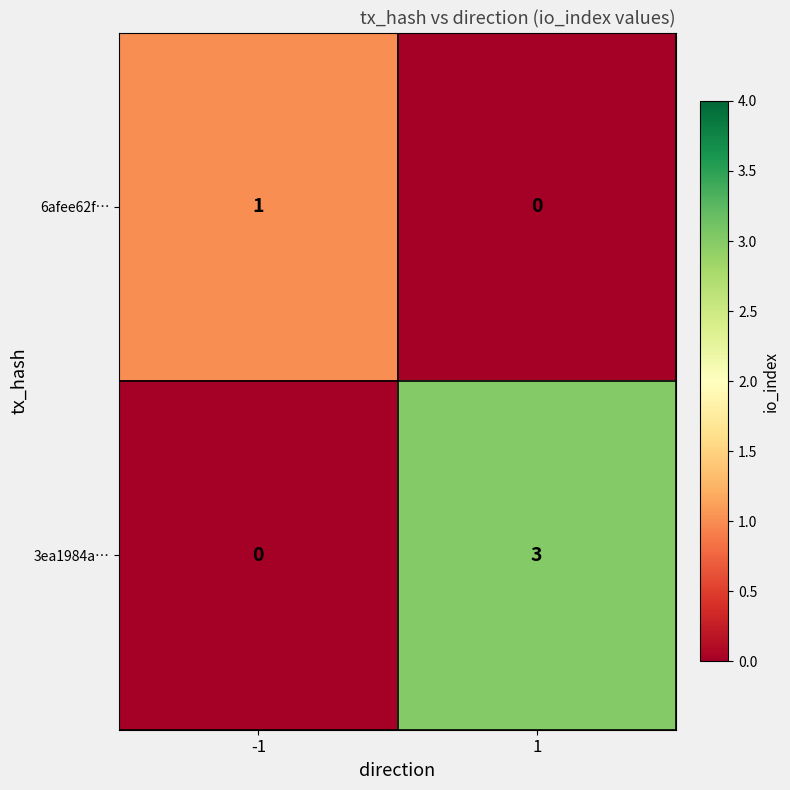

Rank the categories by 3ea1984a… value from highest to lowest.

1, -1